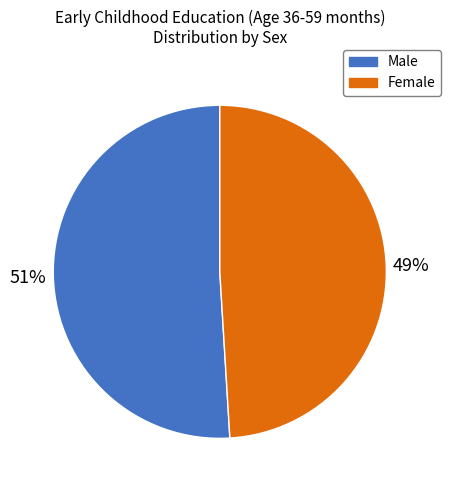

The Female slice represents 49% of the pie. True or false?

True